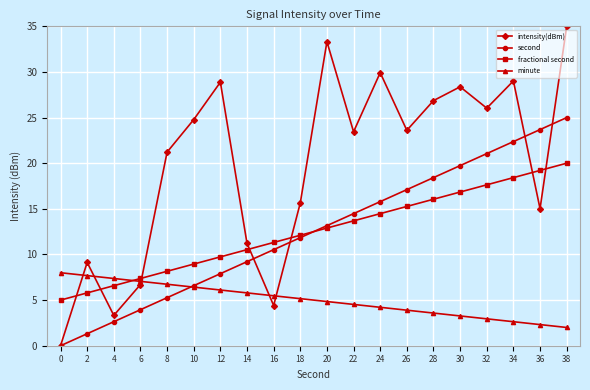

True or false: minute has more than 2 points higher than both neighbors.

False